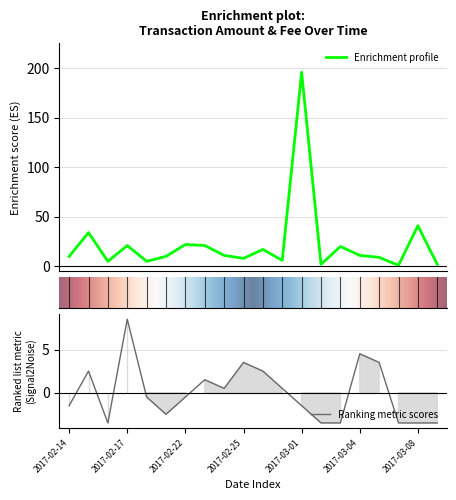

The value of Fee at 2017-03-03 is -3.5. True or false?

True